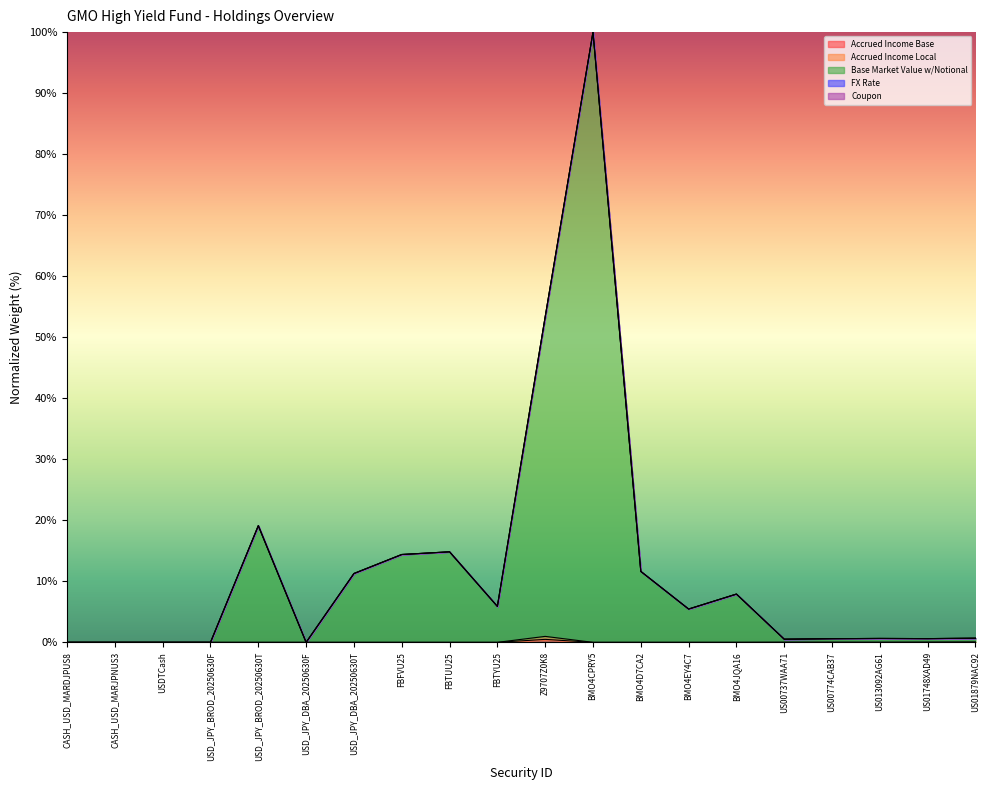

What is the difference between the Base Market Value w/Notional values at USD_JPY_BROD_20250630F and BMO4CPRY5?

100.0